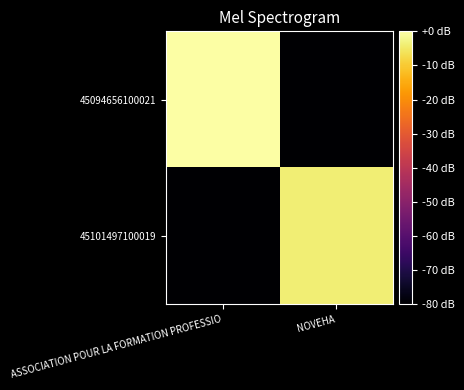

Rank the series at NOVEHA from lowest to highest value.

45094656100021, 45101497100019